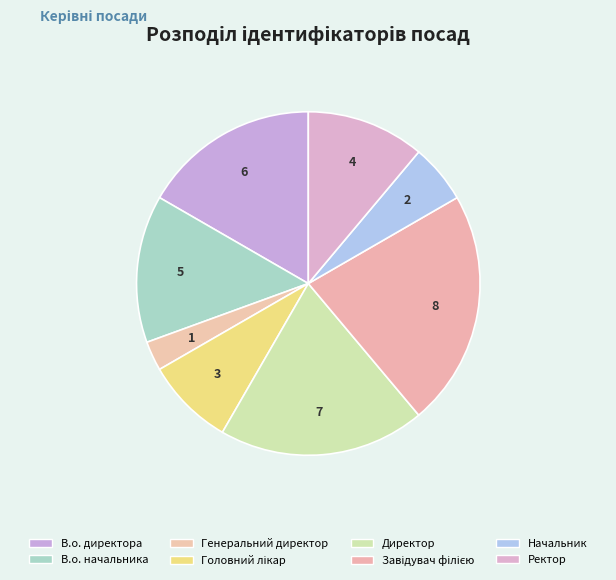

To the nearest percent, what is the difference between the largest and smallest slice percentages?

19%